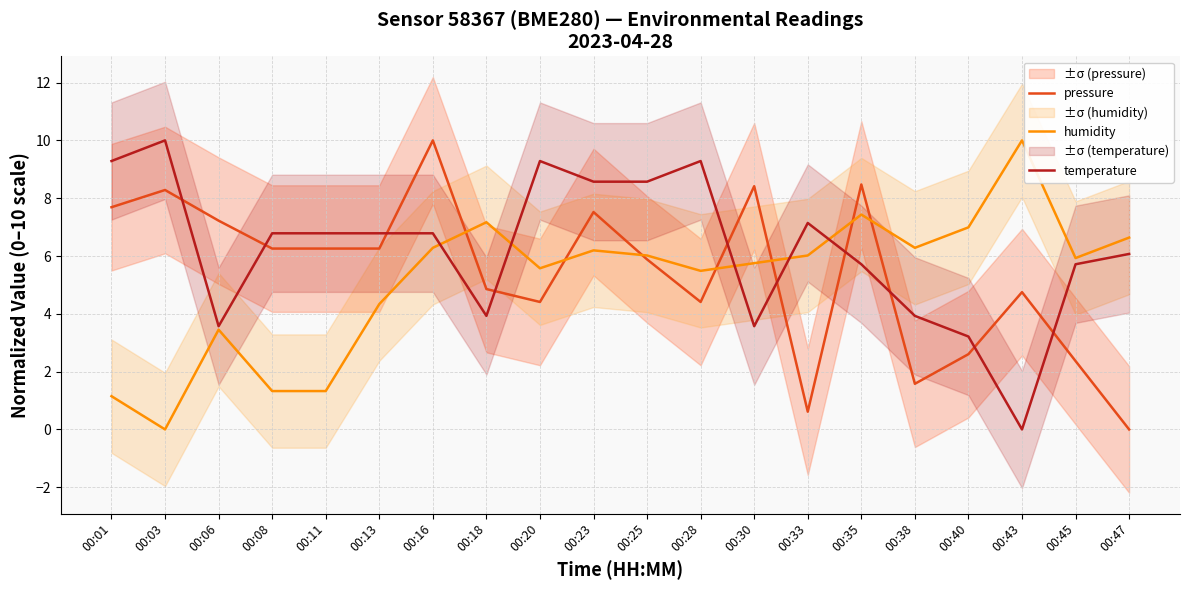

At 00:08, list the series in order from largest to smallest.

temperature, pressure, humidity